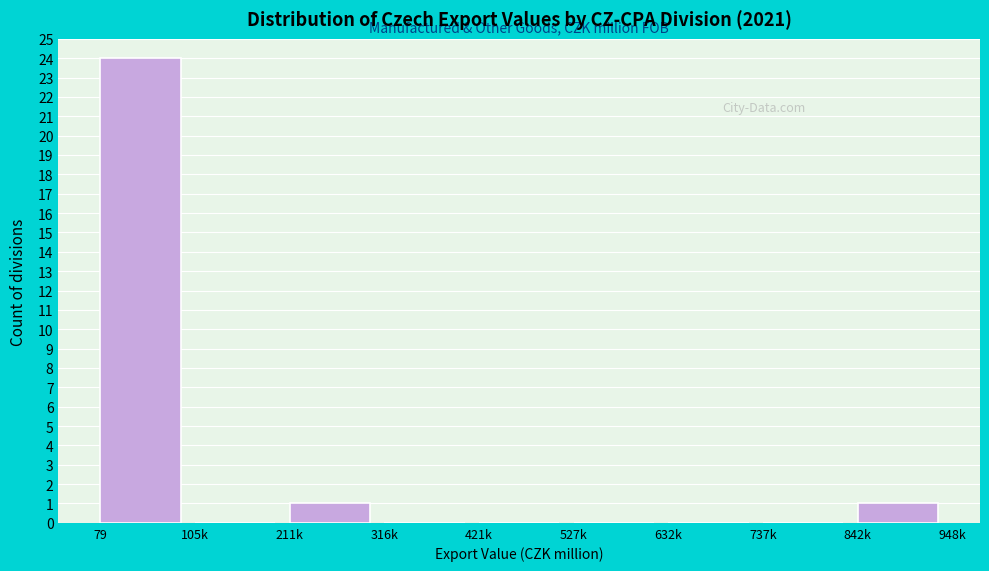

Reading left to right, extract all data points from this chart.

79=24	105k=0	211k=1	316k=0	421k=0	527k=0	632k=0	737k=0	842k=1